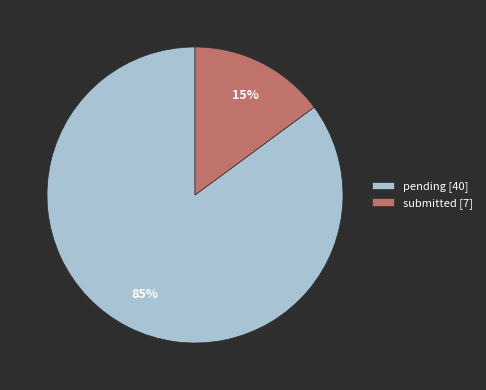

True or false: submitted accounts for 15% of the total.

True